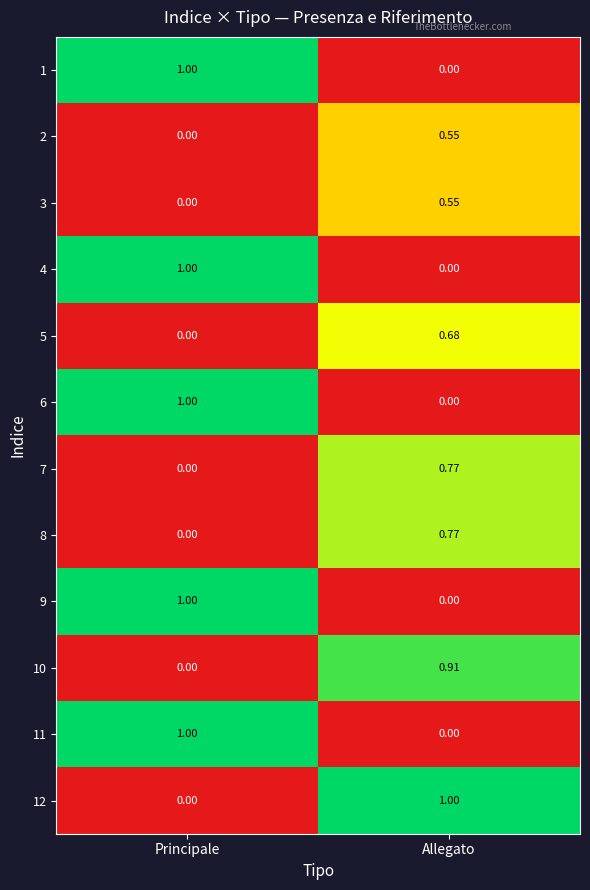

At which category is the sum across all series the highest?

Allegato